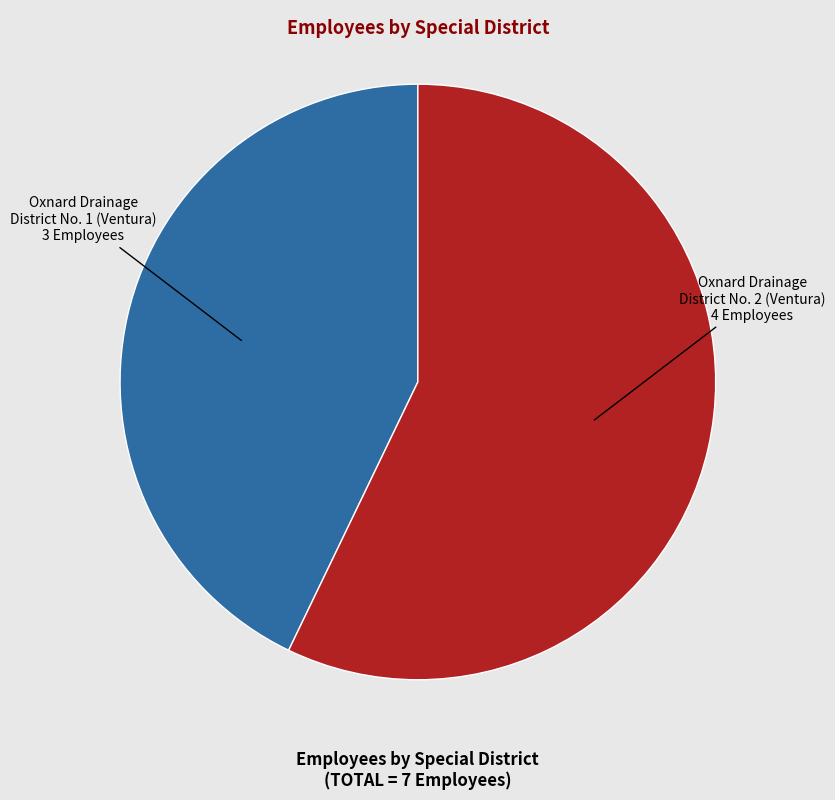

Does any single category account for the majority?

Yes